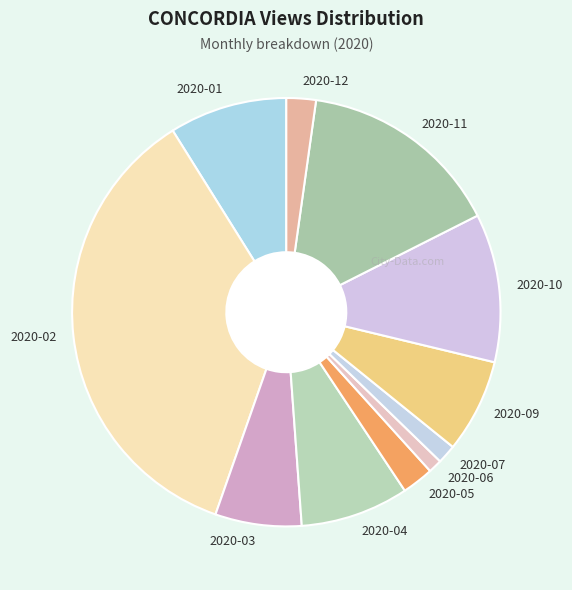

Count the number of slices in the pie.

11